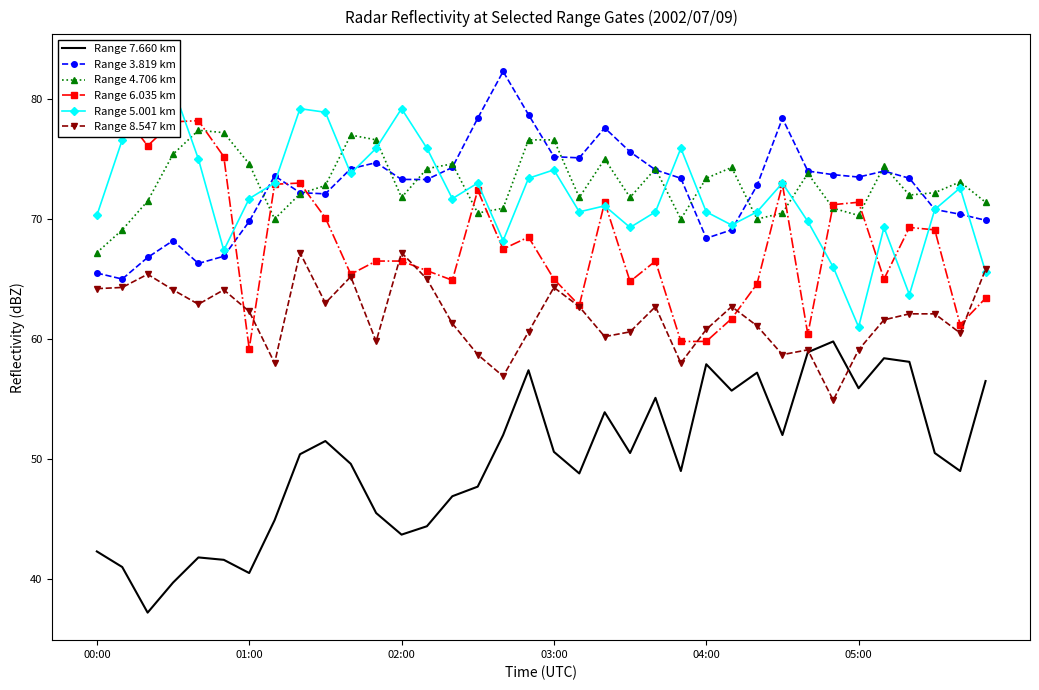

What is the total value across all series at 00:00?

391.3